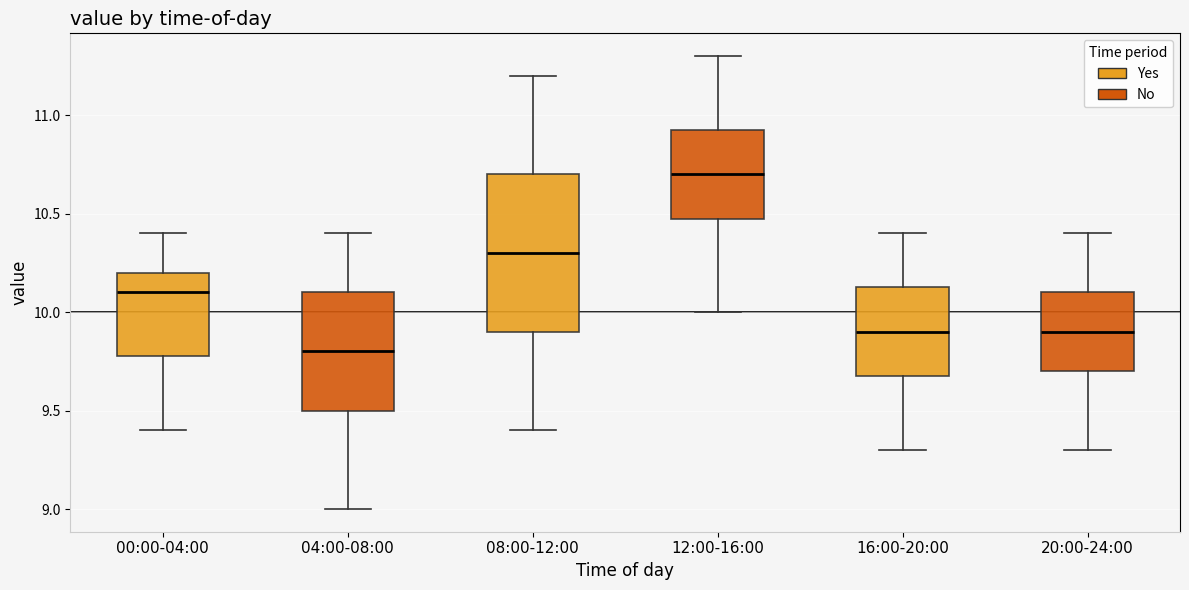

Comparing the boxes themselves (not the whiskers), which one is the tallest?

08:00-12:00